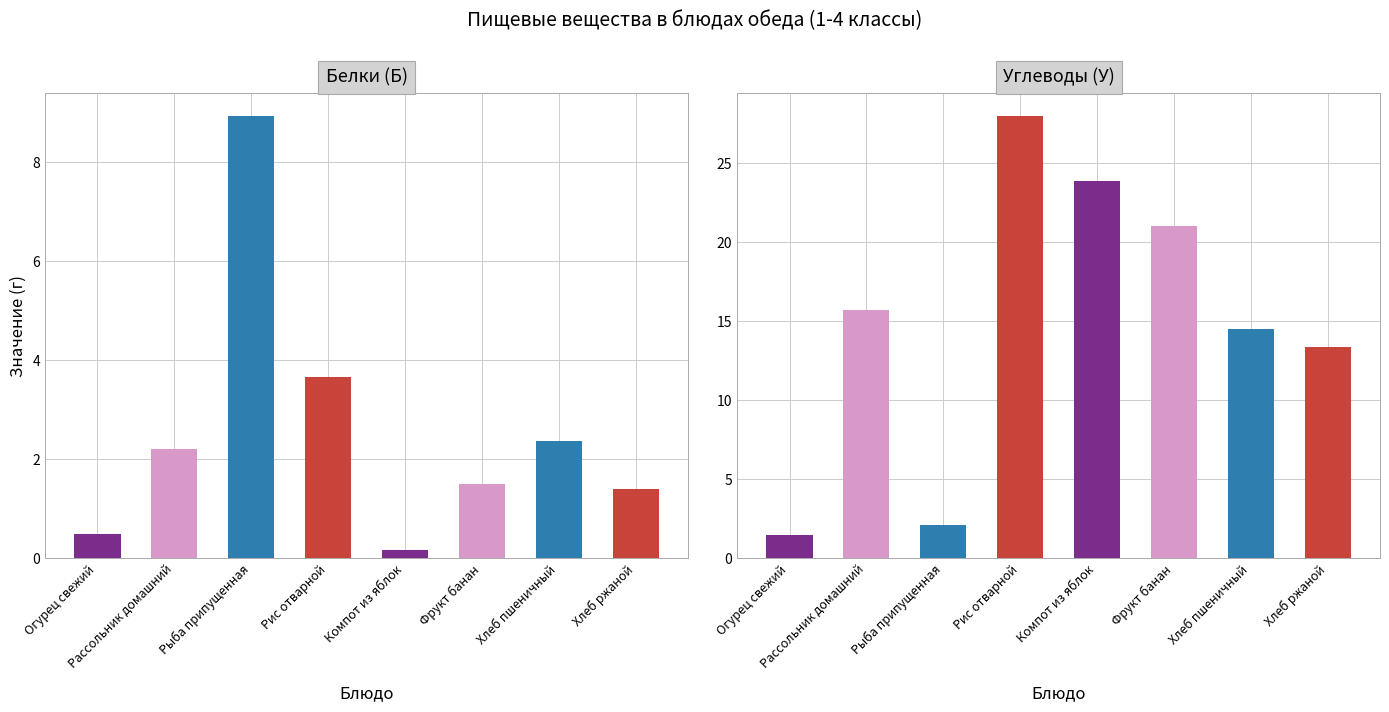

What is the value of the Белки (Б) bar at the 6th from the left?

1.5